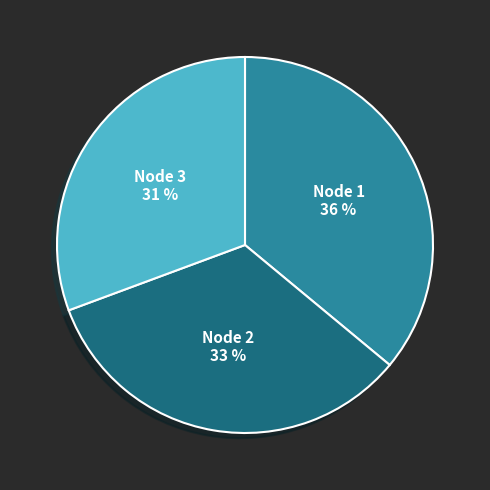

How many segments does this pie chart have?

3